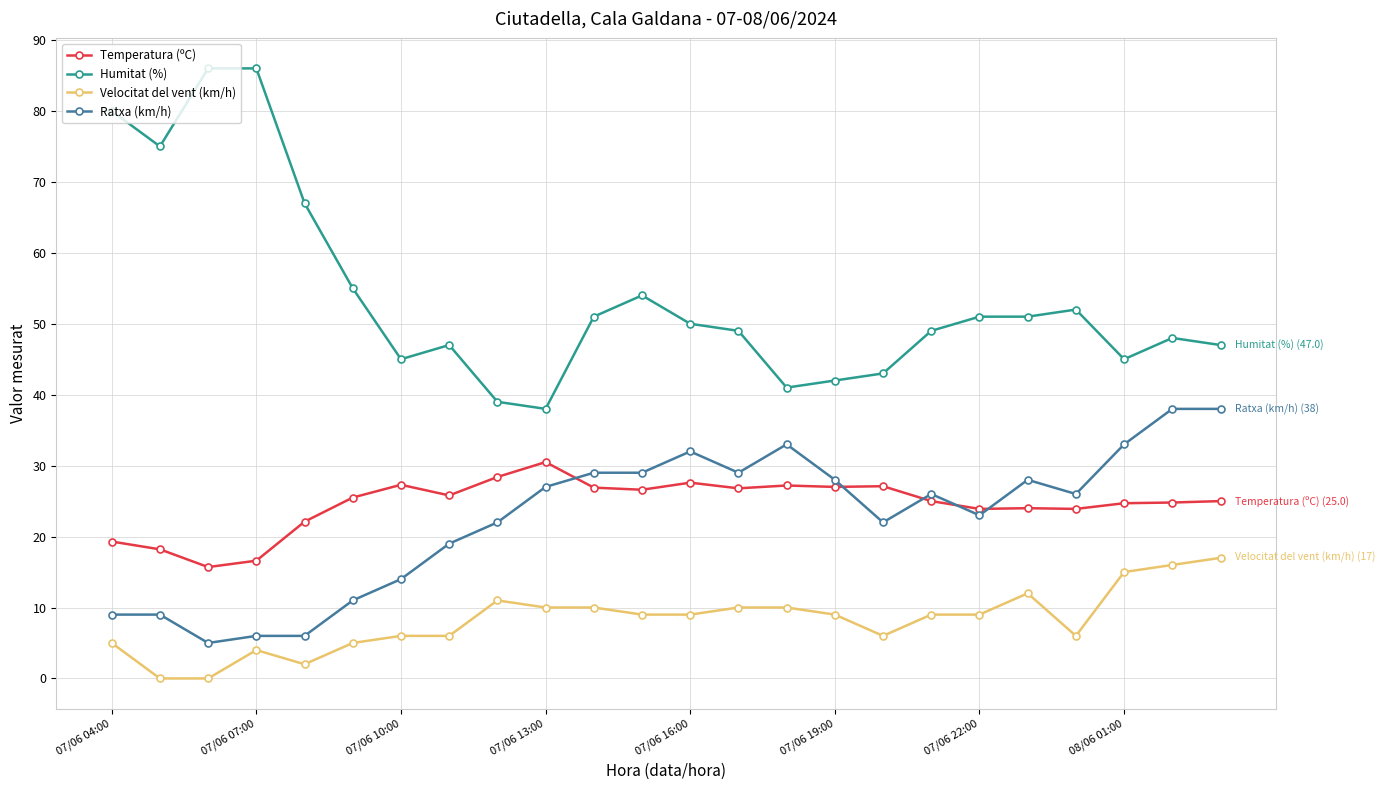

Count the number of data series in this chart.

4